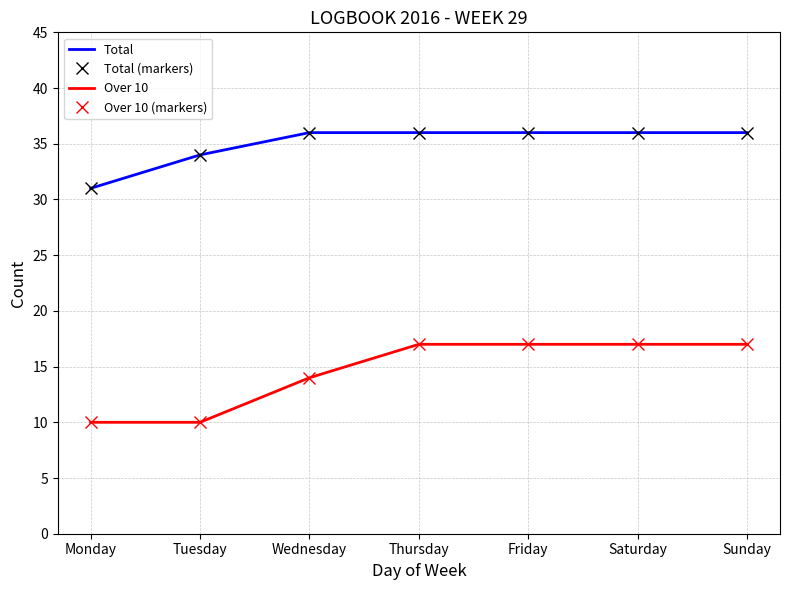

Between Sunday and Wednesday, which is larger?

Sunday